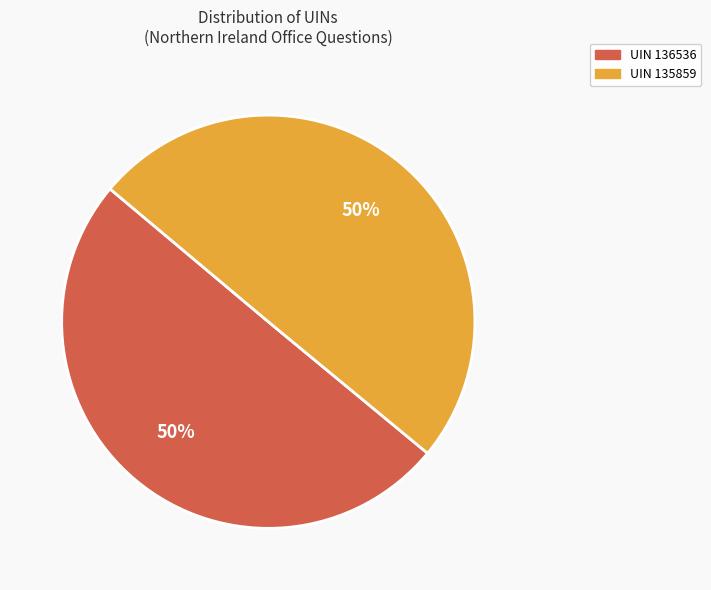

To the nearest percent, what is the average slice percentage?

50%